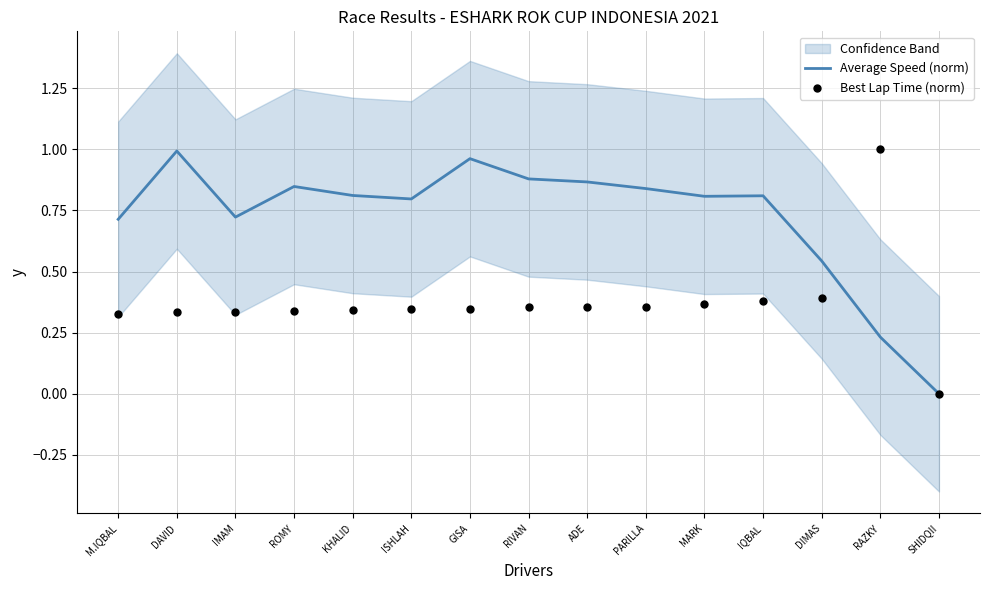

What are all the series names shown in the legend?

Average Speed (norm), Best Lap Time (norm)